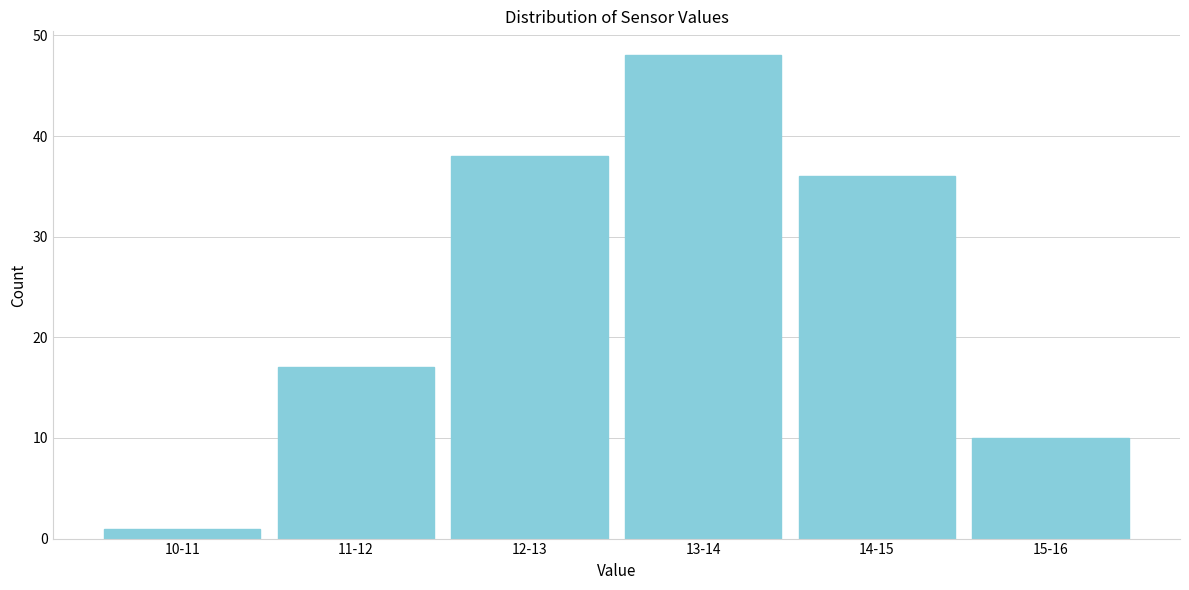

Reading left to right, transcribe all the data shown in this chart.

1	17	38	48	36	10